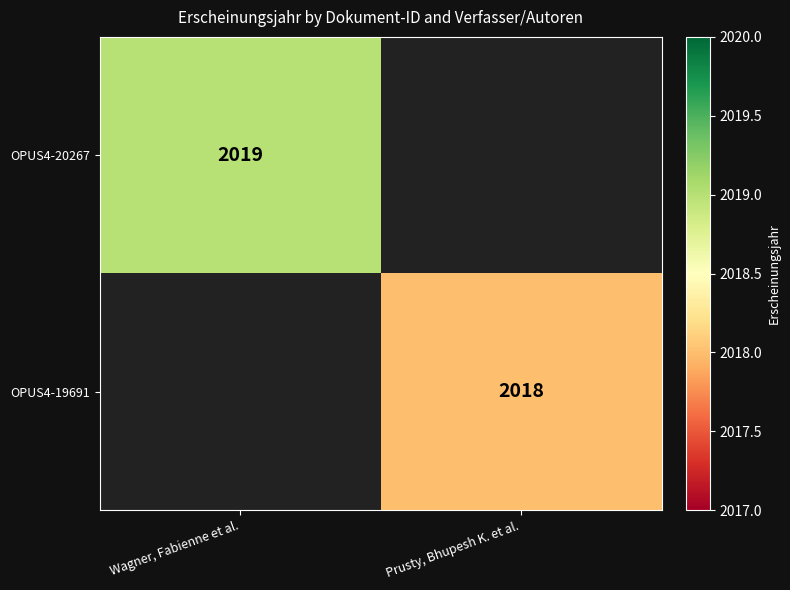

The value of OPUS4-19691 at Prusty, Bhupesh K. et al. is 2018. True or false?

True